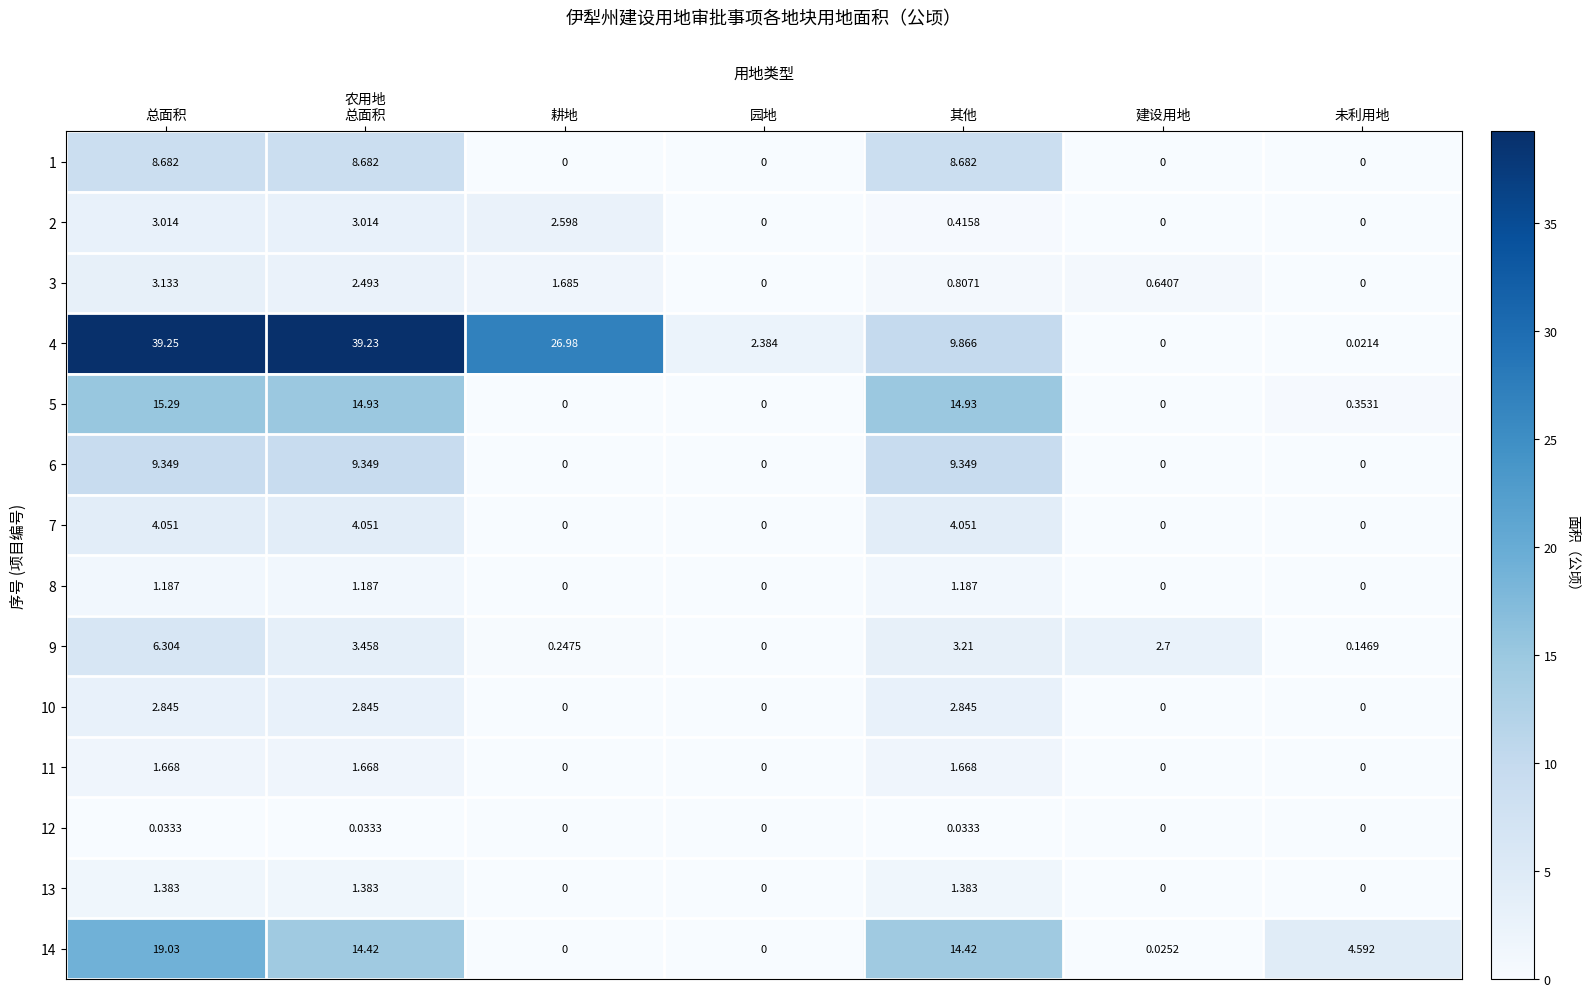

At 农用地
总面积, list the series in order from largest to smallest.

4, 5, 14, 6, 1, 7, 9, 2, 10, 3, 11, 13, 8, 12